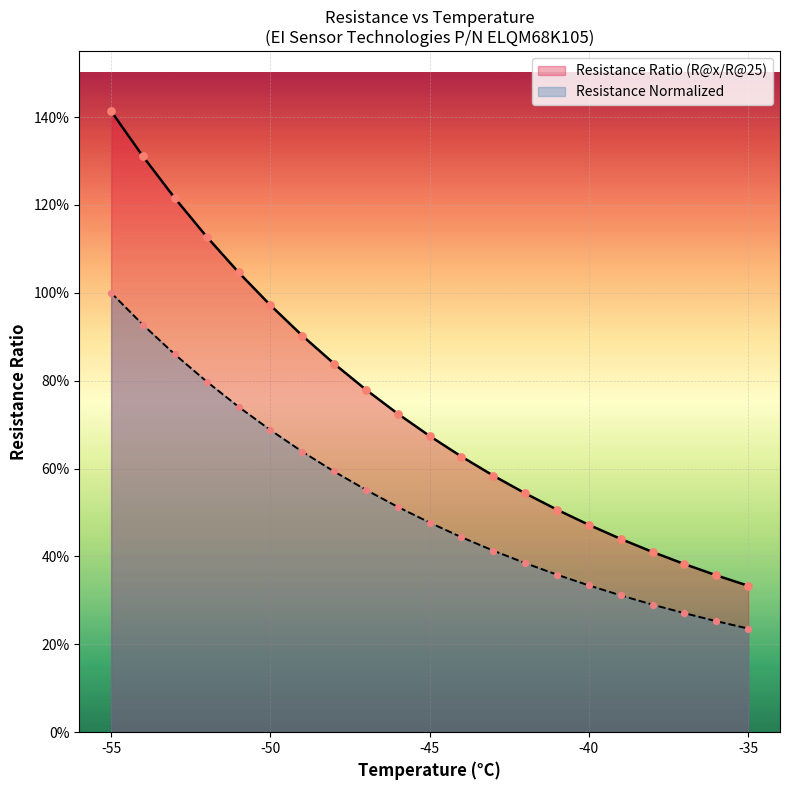

What is the total value across all series at -35?

56.9